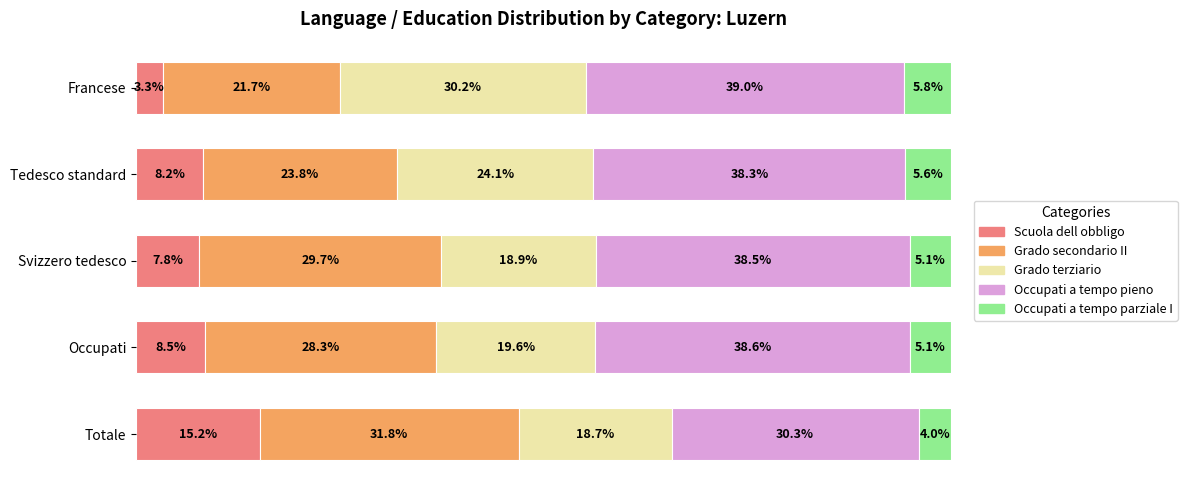

Where is Scuola dell obbligo nearest to the value 9?

Occupati